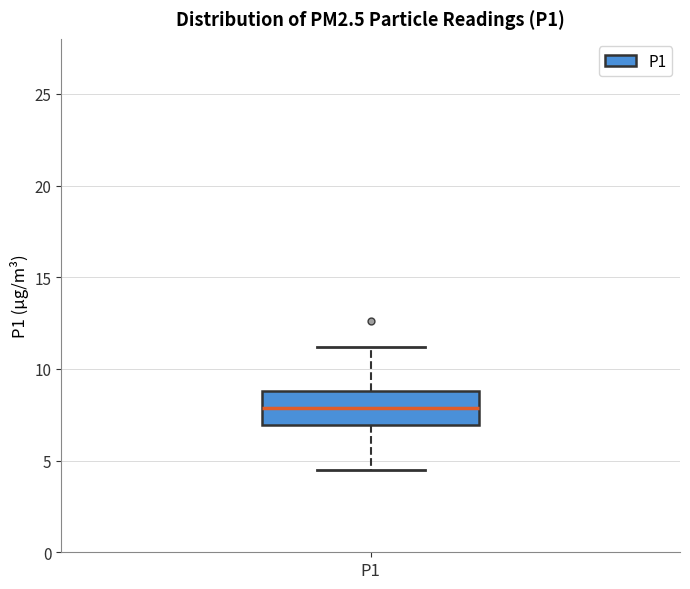

Read this box plot against the y-axis: the position of the median line, the range covered by the box, and the ends of both whiskers. The values are not printed on the chart, so give them approximately, as read against the axis.

median 8.0, box 7.0 to 9.0, whiskers 4.5 to 11.0